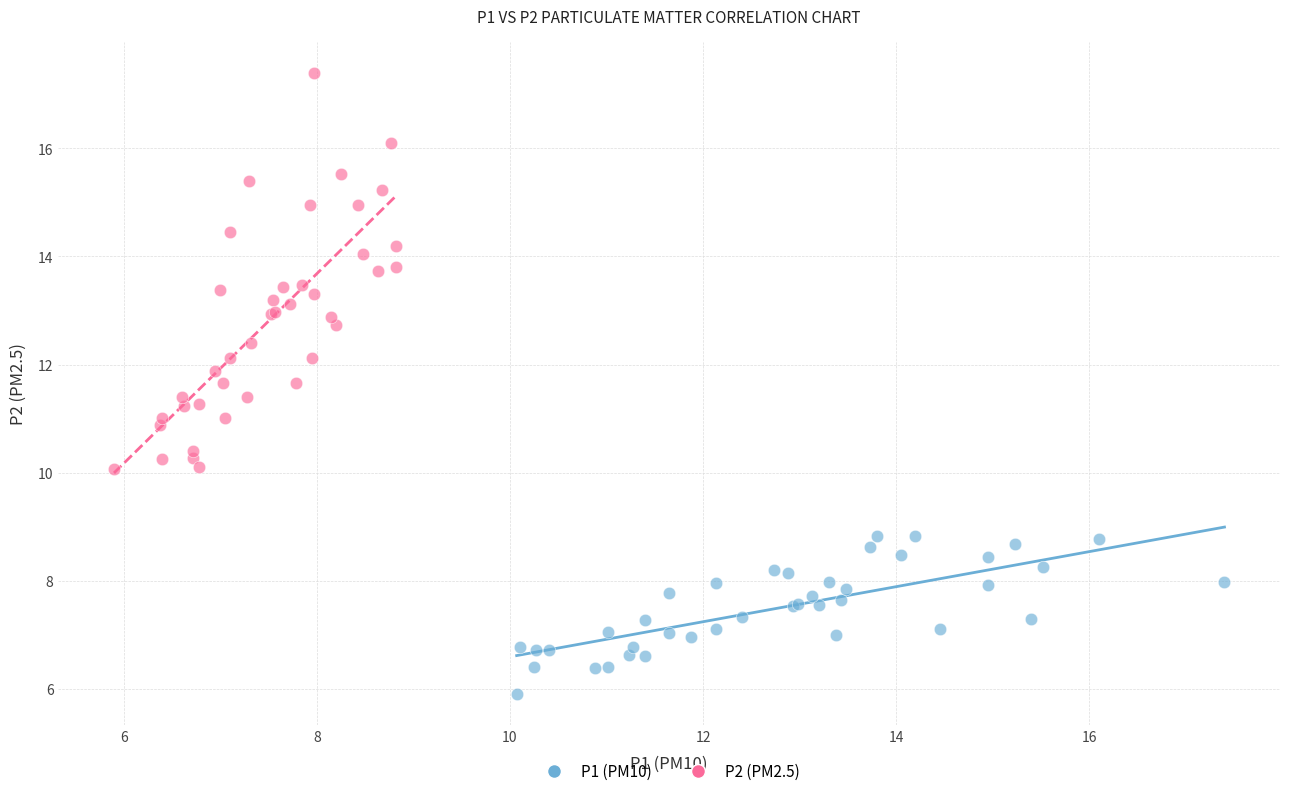

What are all the series names shown in the legend?

P1 (PM10), P2 (PM2.5)